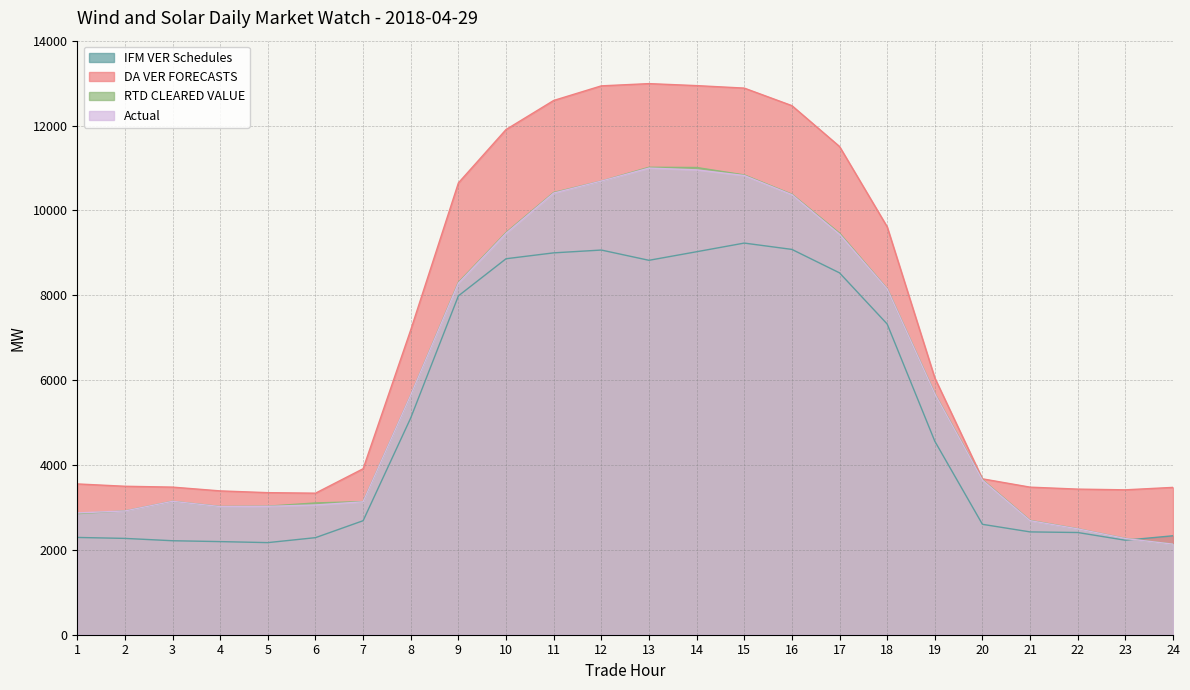

True or false: IFM VER Schedules has more than 2 points higher than both neighbors.

False